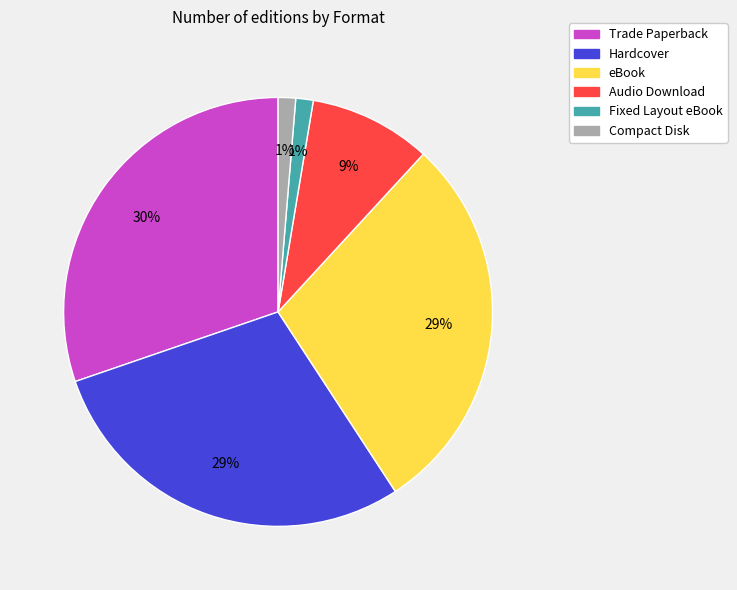

To the nearest percent, what portion does eBook represent?

29%